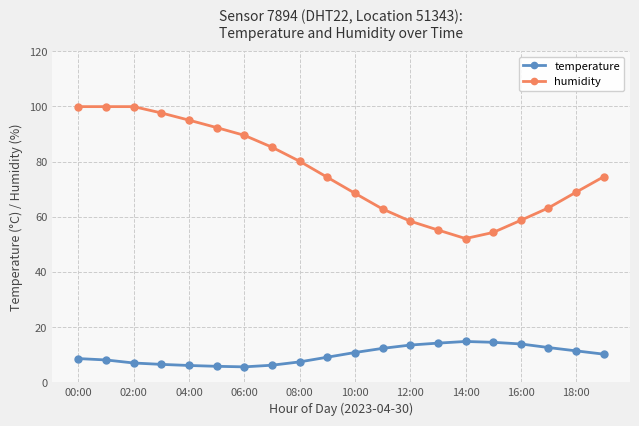

What is the maximum value shown in the chart?

99.9